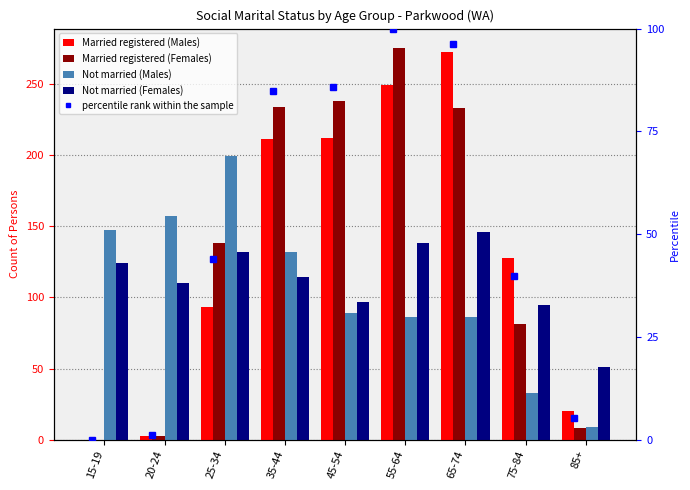

What is the highest value of the percentile rank within the sample series?

100.0